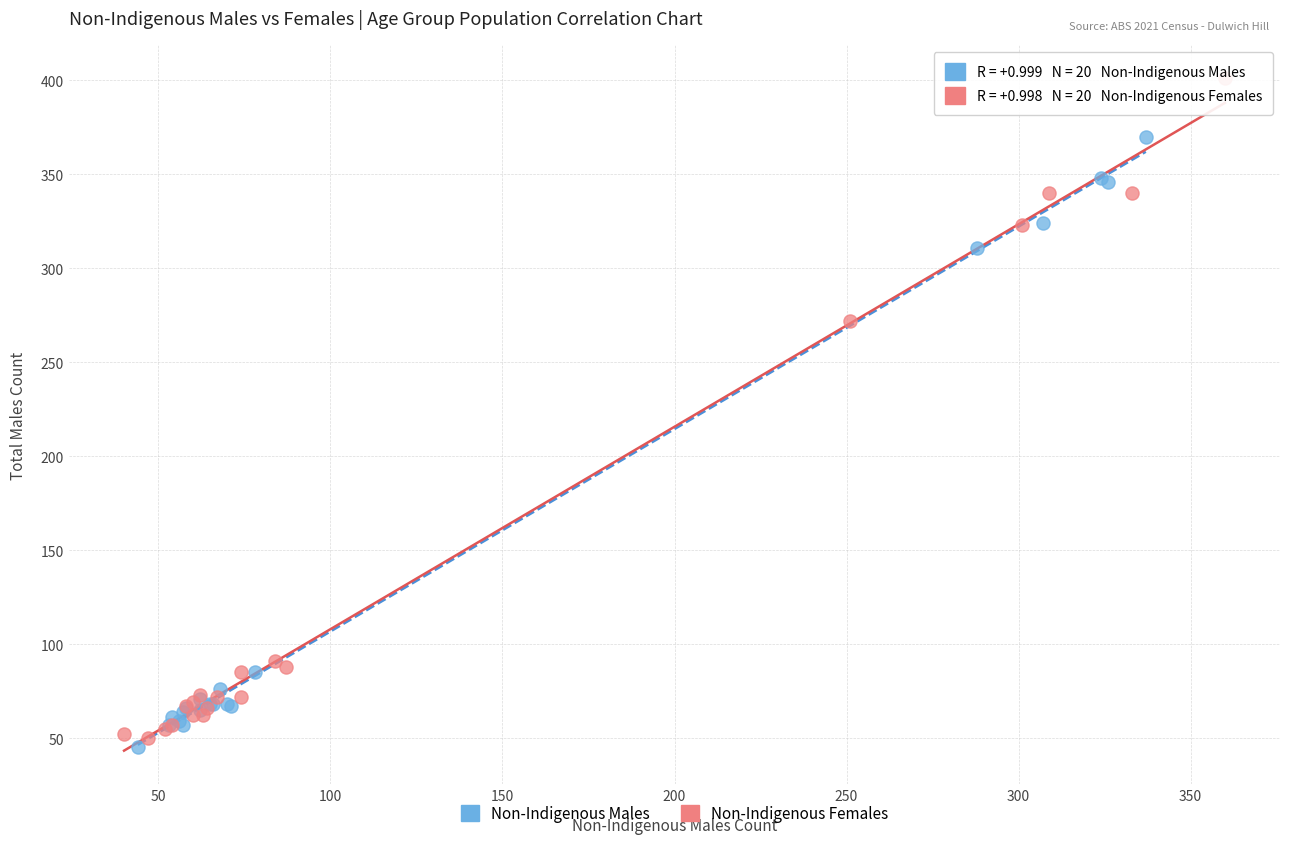

Which series reaches the maximum Y coordinate?

Non-Indigenous Females